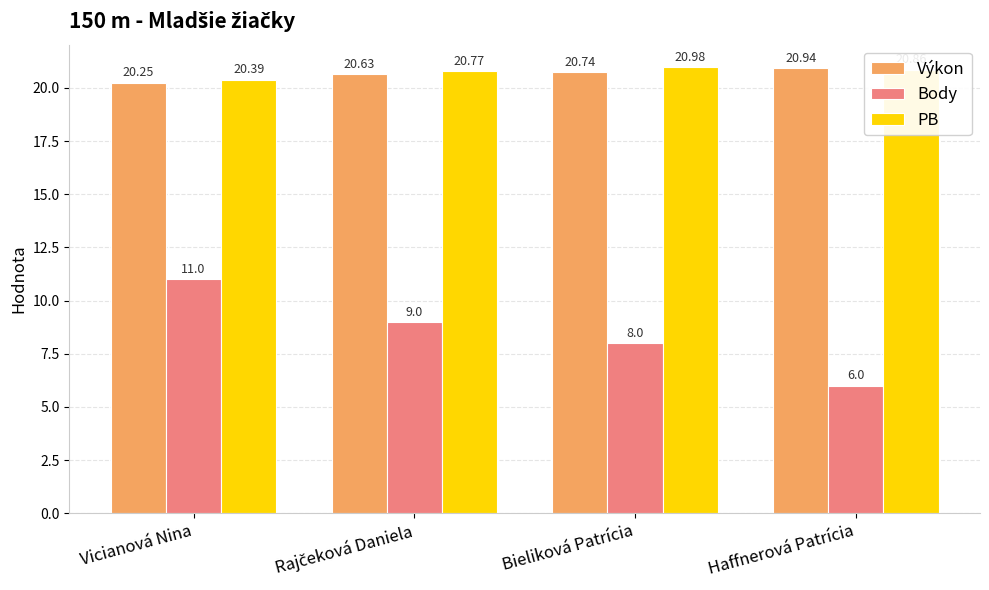

At which category is the sum across all series the highest?

Vicianová Nina